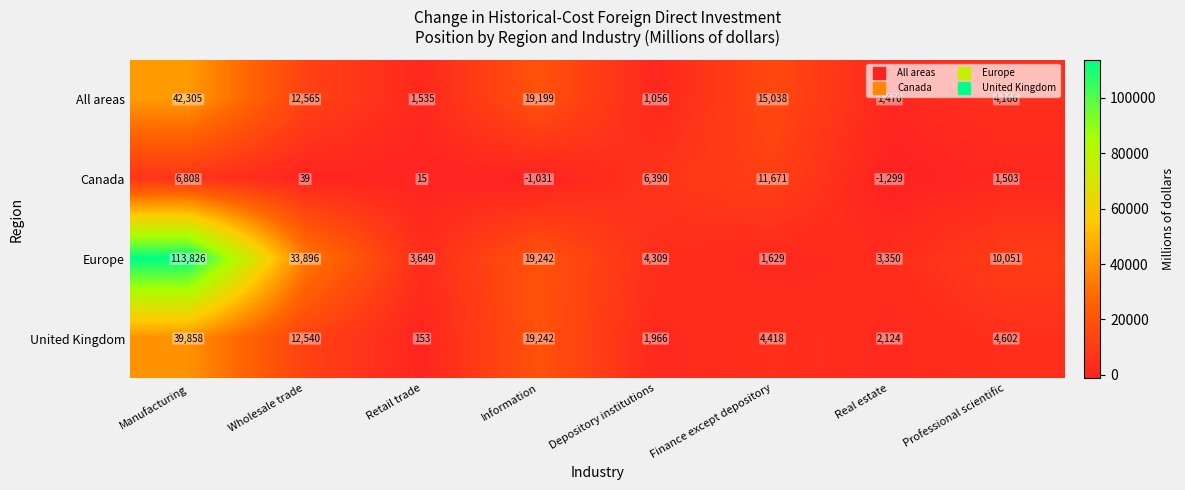

List the series in order of their peak value, lowest first.

Canada, United Kingdom, All areas, Europe